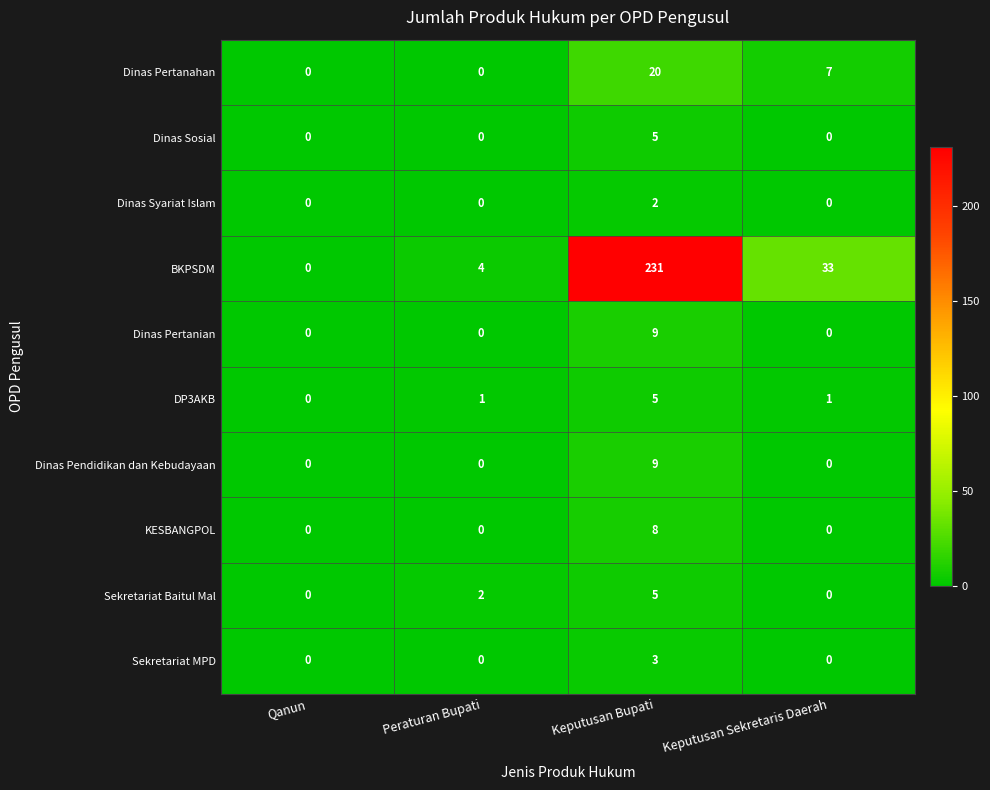

The Sekretariat Baitul Mal series shows 7 at Keputusan Bupati. True or false?

False